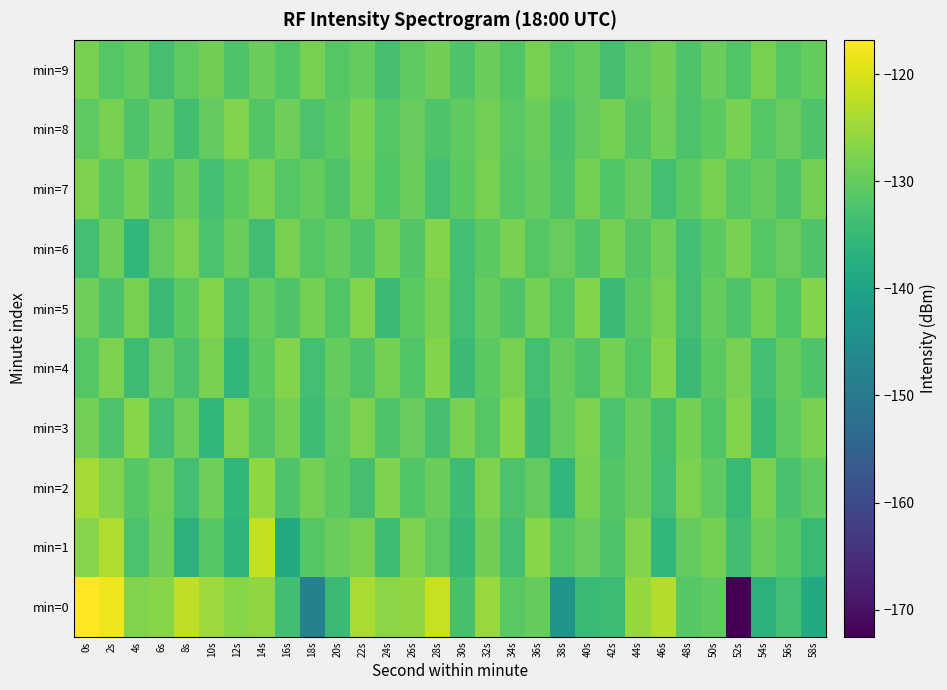

How many distinct data groups are displayed?

10